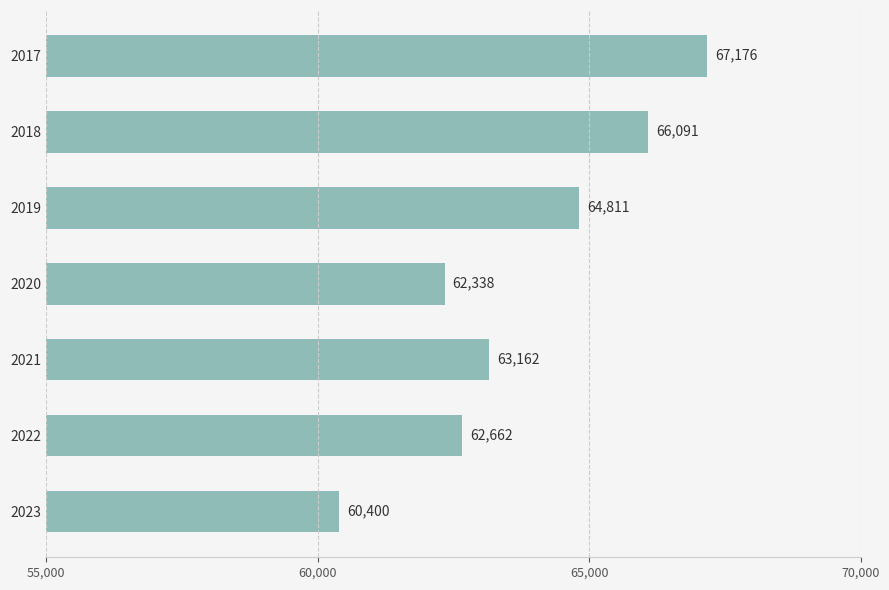

Reading bottom to top, transcribe all the data shown in this chart.

2023=60400	2022=62662	2021=63162	2020=62338	2019=64811	2018=66091	2017=67176